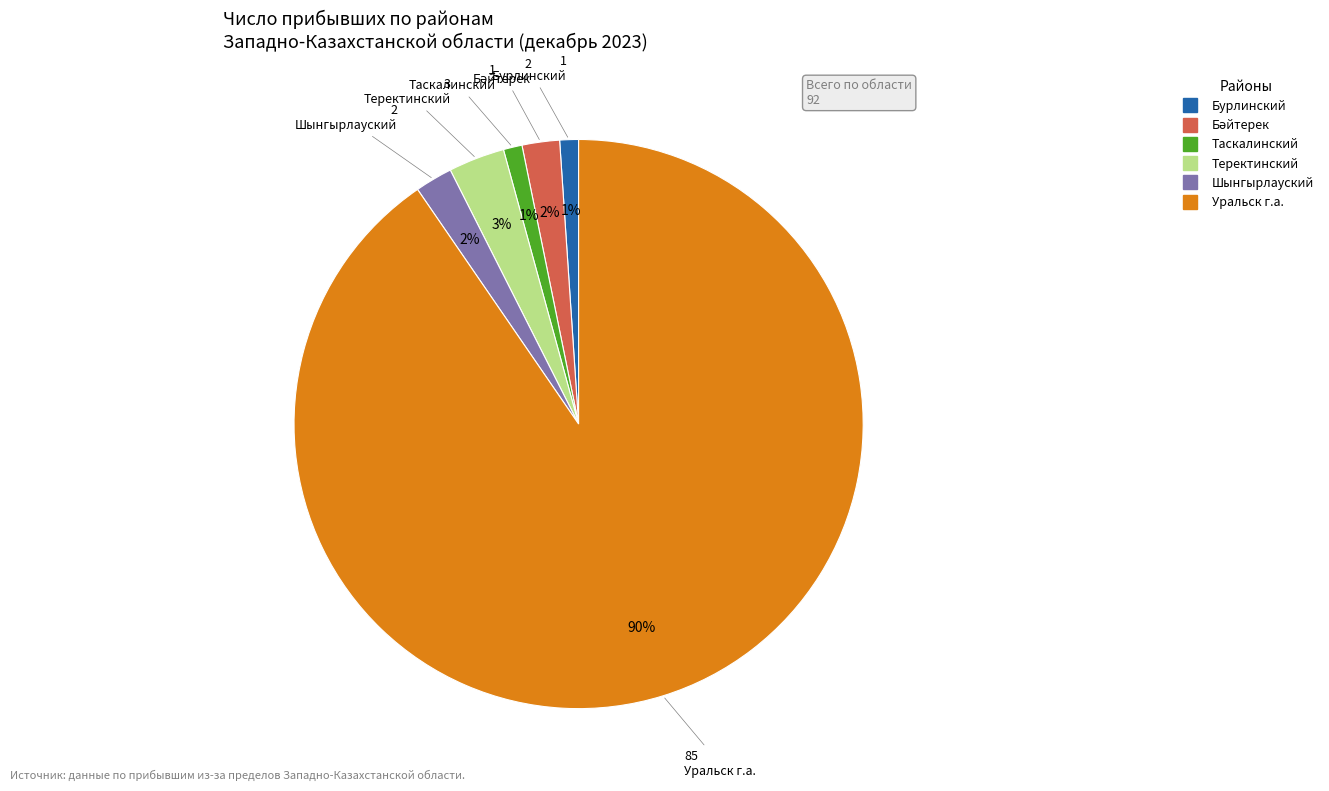

To the nearest percent, what is the average slice percentage?

17%